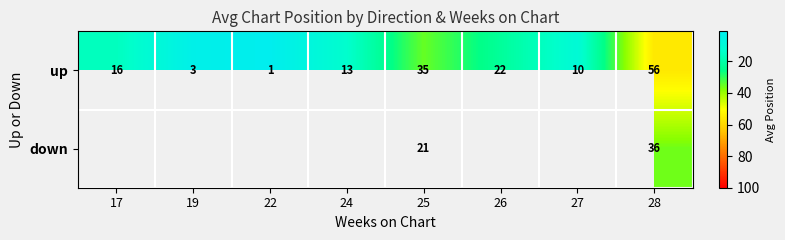

What is the spread (max minus min) of values at 25?

14